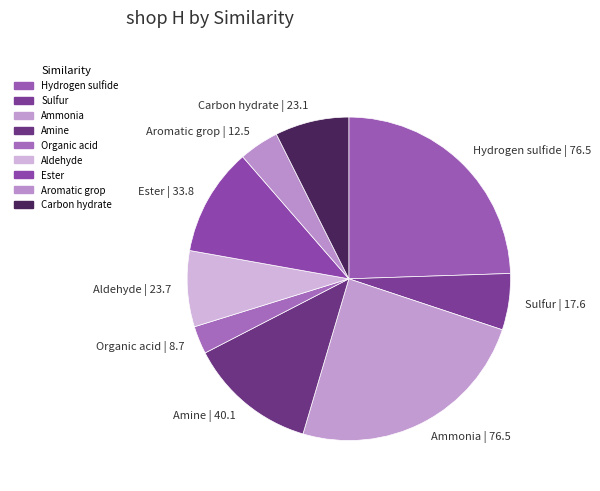

Is there a majority slice in this chart?

No